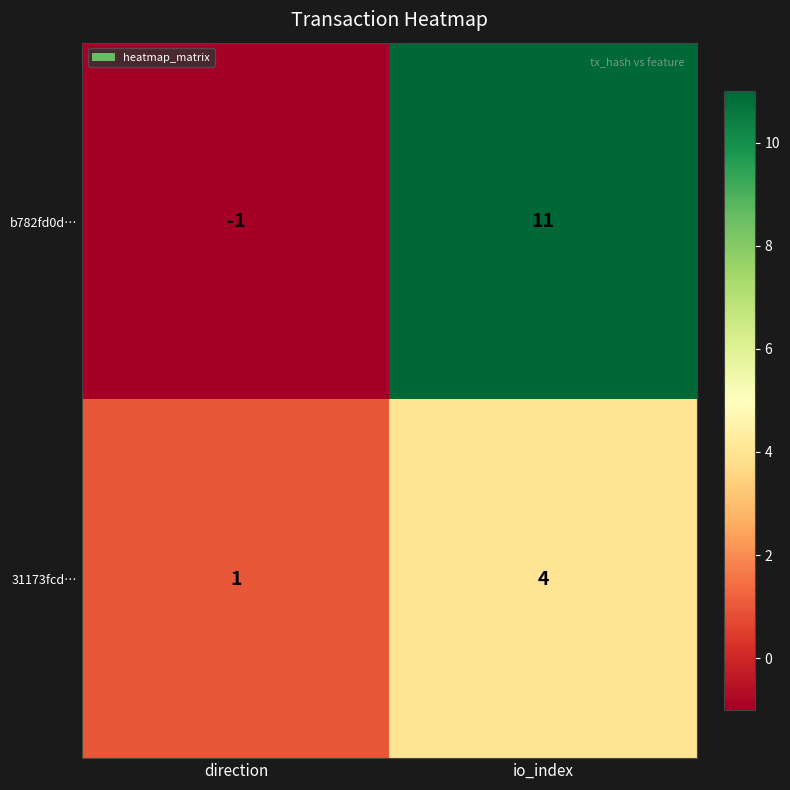

What is the difference between the maximum and minimum values in the 31173fcd… series?

3